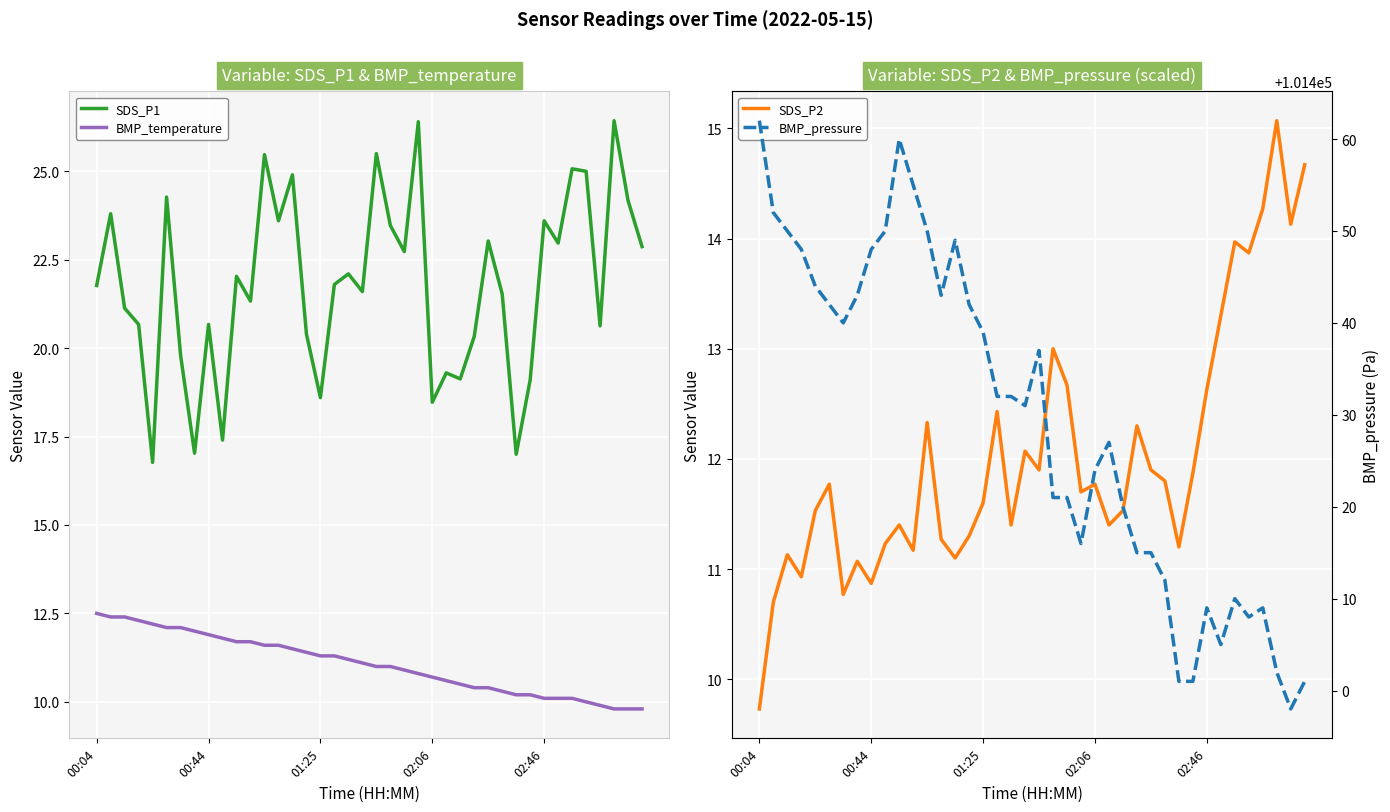

Where is SDS_P2 nearest to the value 12?

19